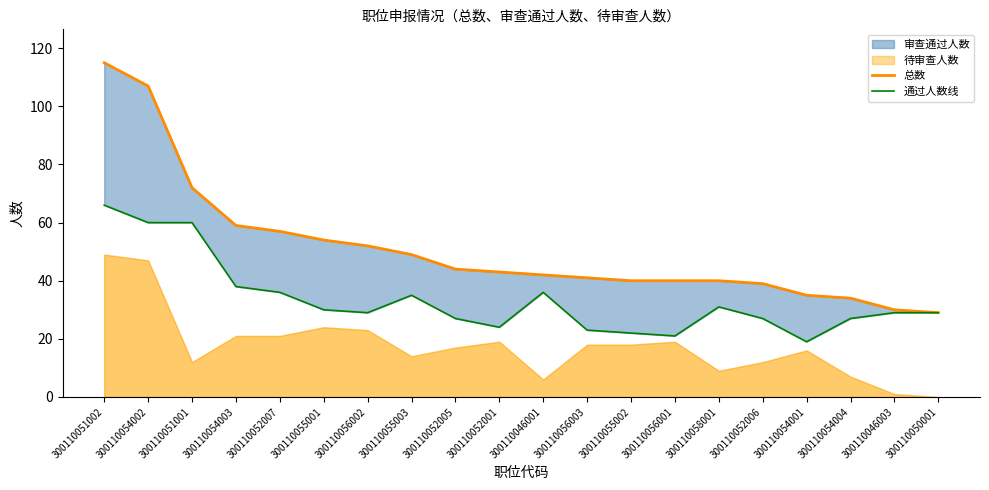

How many interior local peaks does the 通过人数线 series have?

3